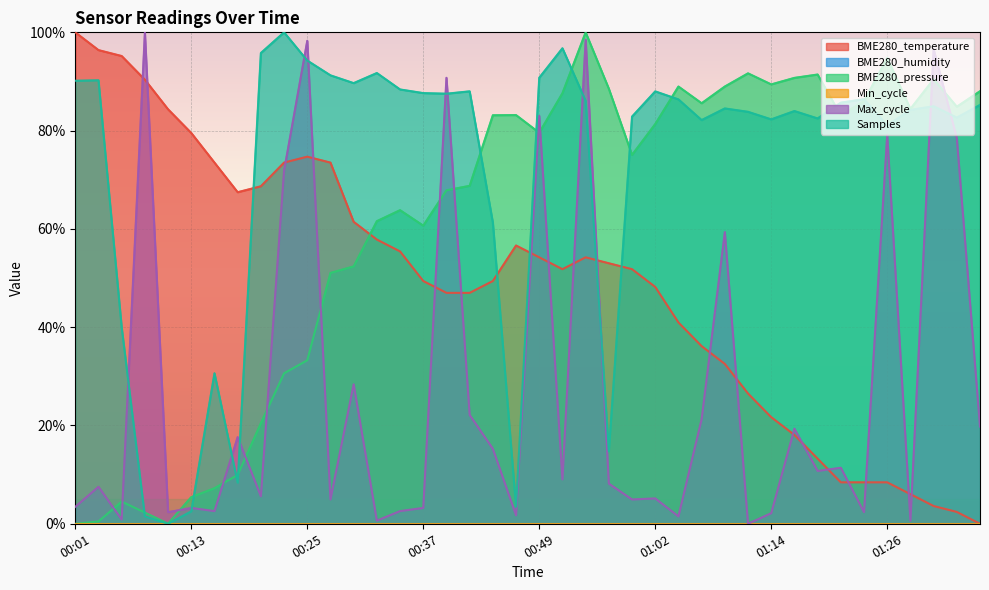

How many interior local peaks does the Samples series have?

11